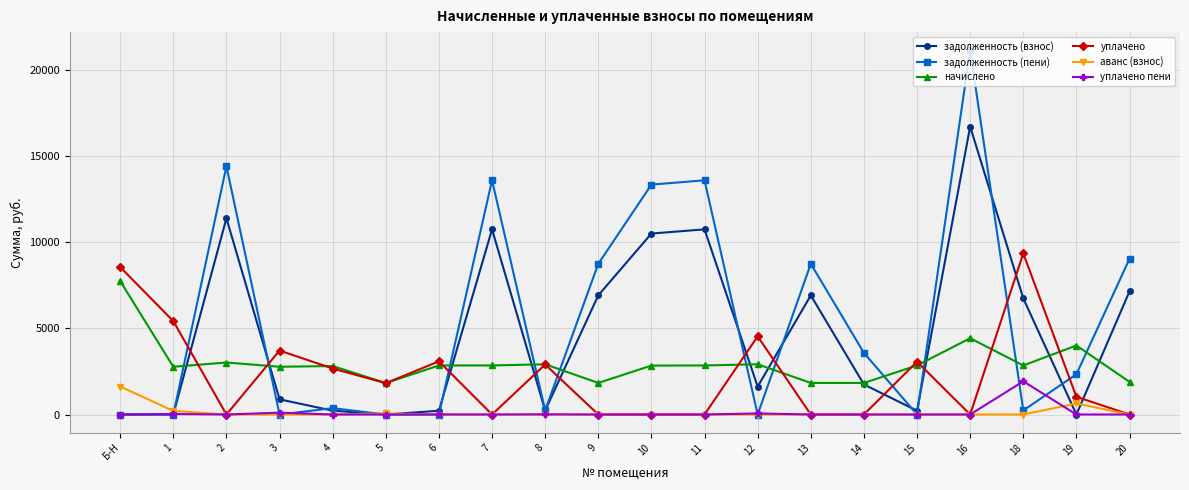

Where do задолженность (взнос) and уплачено first cross each other?

1 and 2